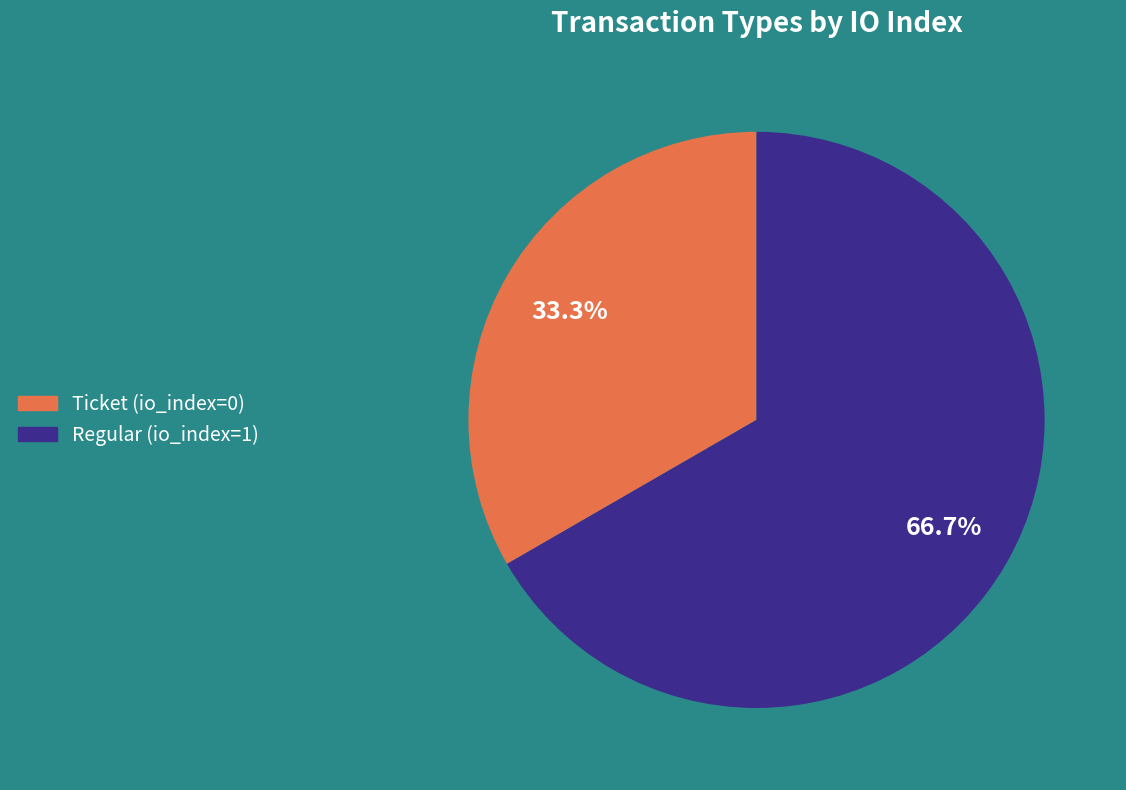

Count the number of slices in the pie.

2